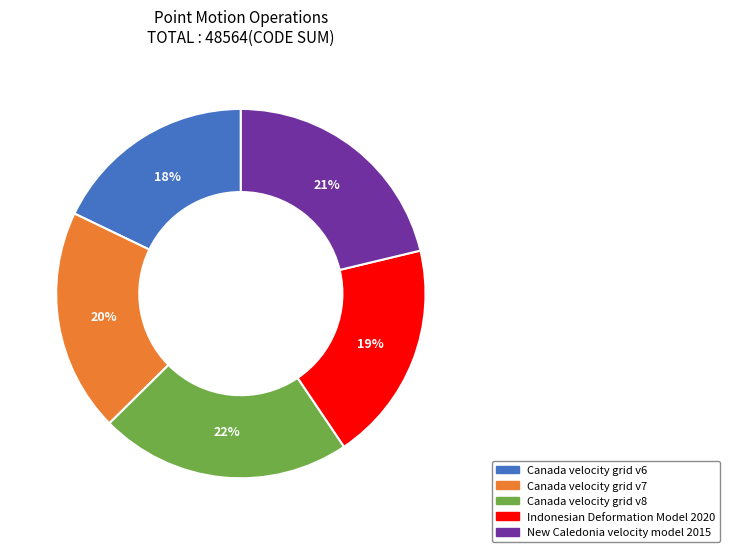

Which has a higher value, Canada velocity grid v8 or Canada velocity grid v7?

Canada velocity grid v8